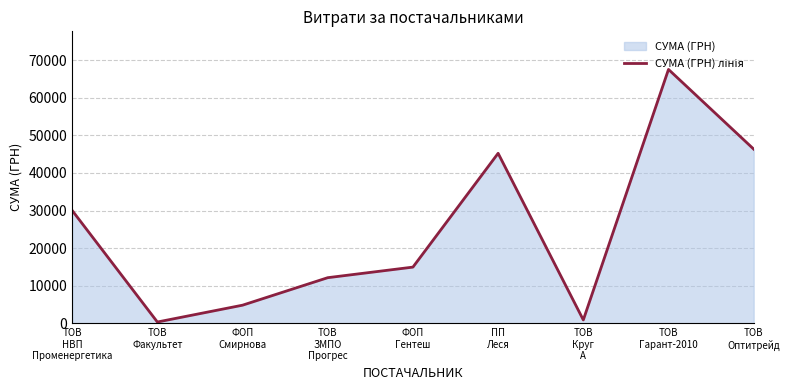

What is the value of the 4th point from the left?

12147.0